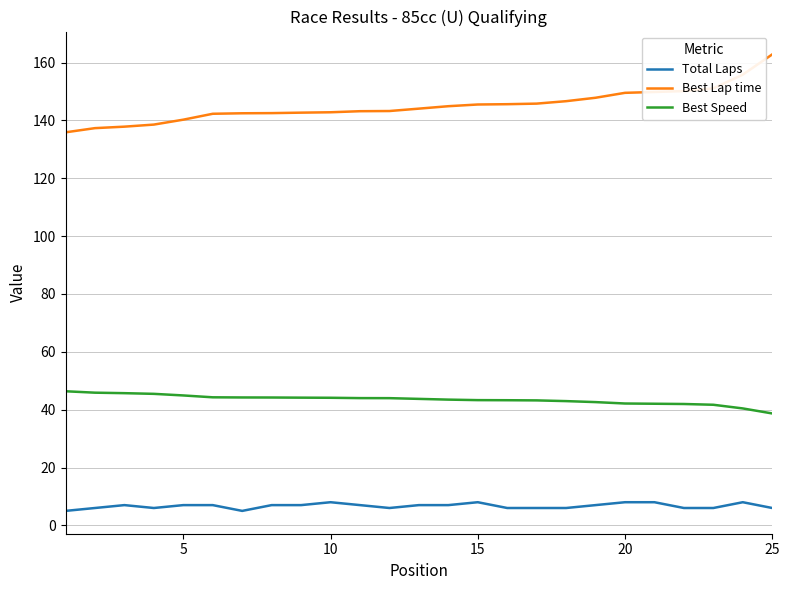

List the series in order of their peak value, lowest first.

Total Laps, Best Speed, Best Lap time